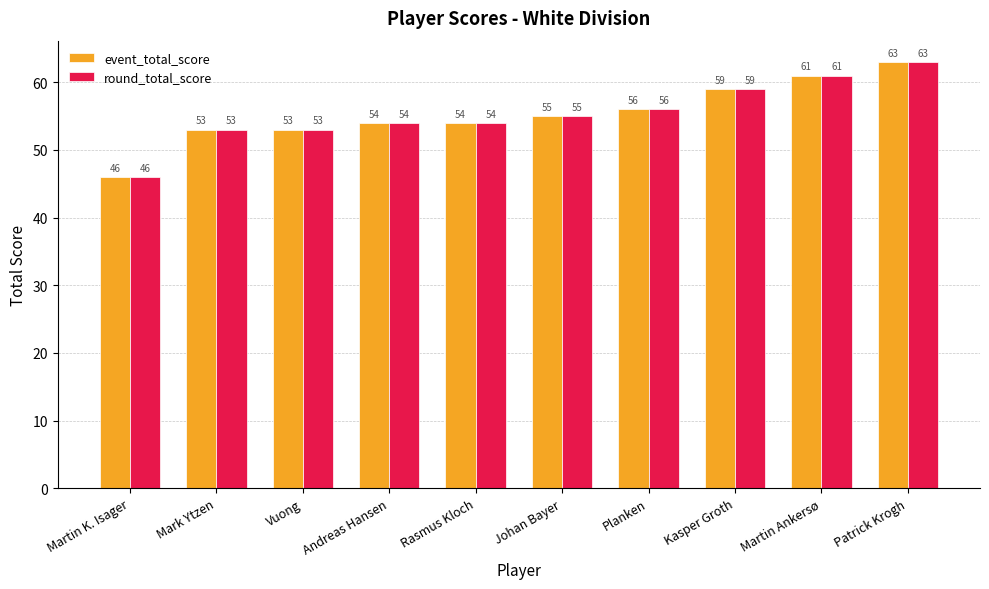

What is the sum of the event_total_score values at Andreas Hansen and Martin Ankersø?

115